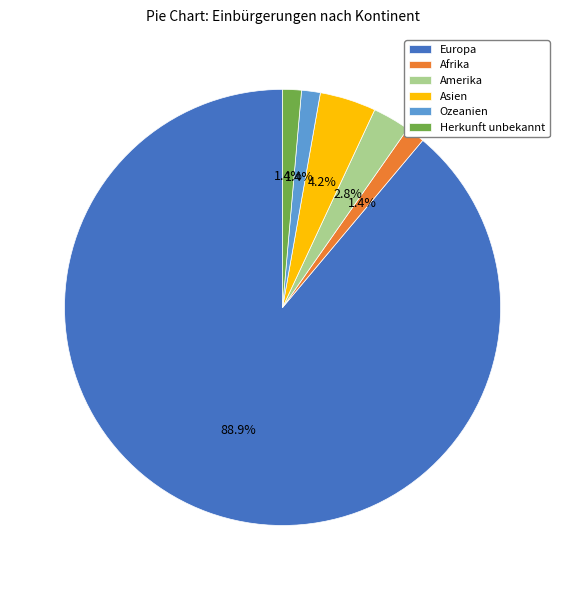

Is there any slice that represents more than half of the pie?

Yes